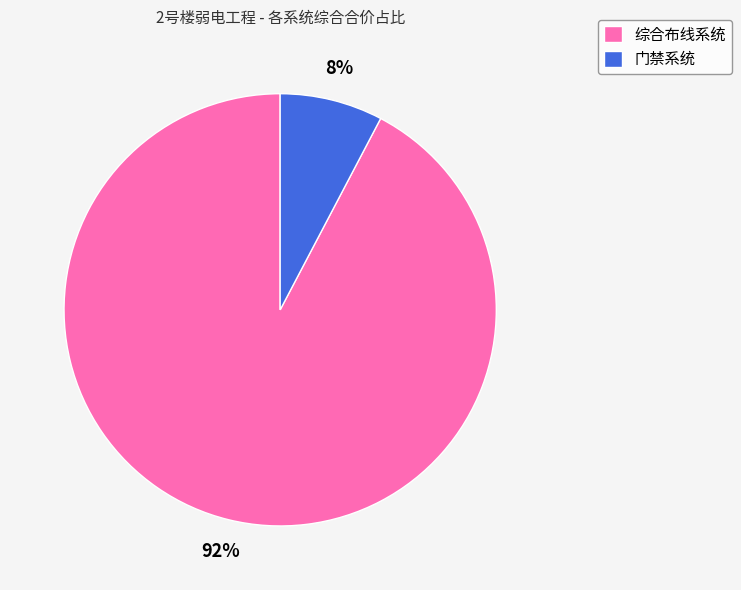

How many segments does this pie chart have?

2